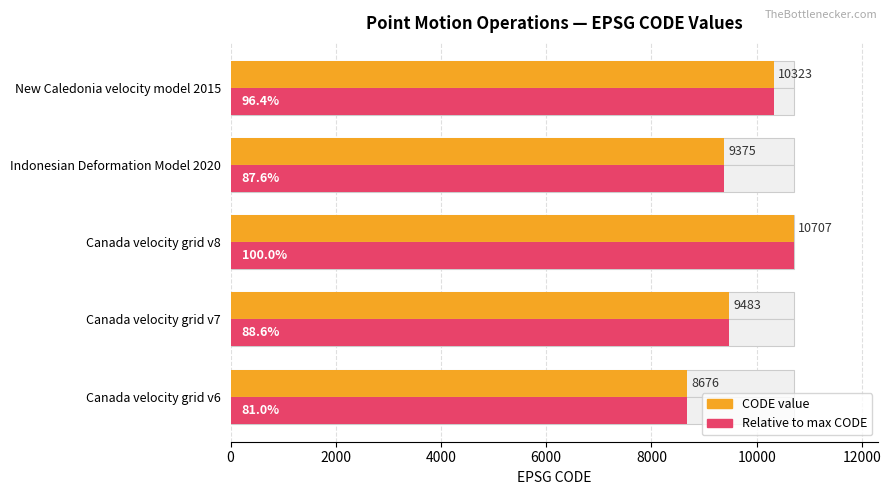

What is the smallest value displayed?

8676